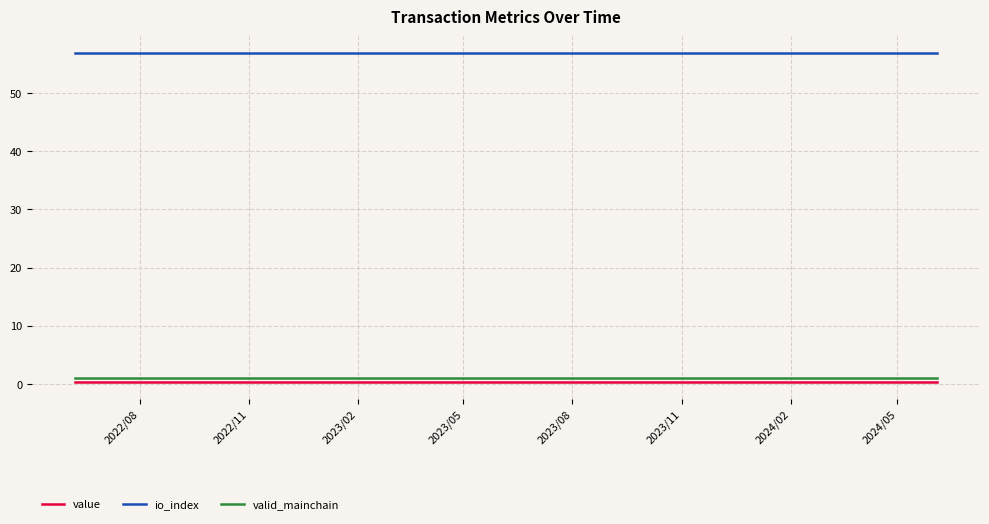

True or false: valid_mainchain and value intersect in this chart.

False